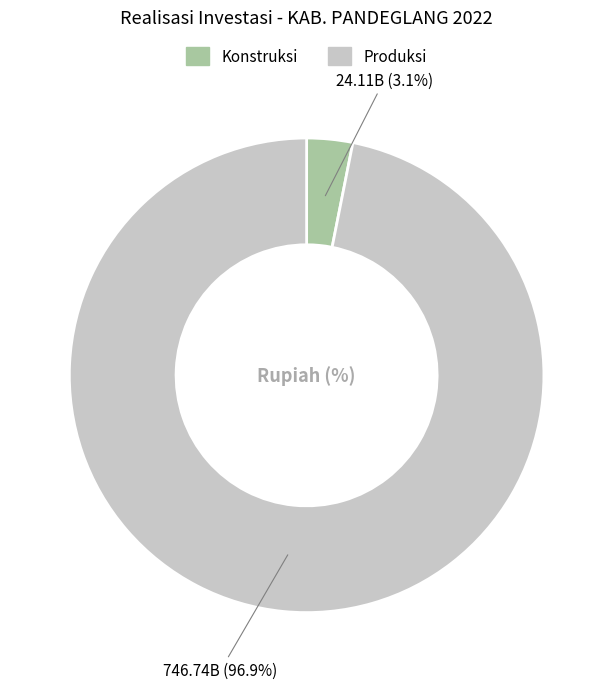

Which category has the smallest portion of the pie?

Konstruksi